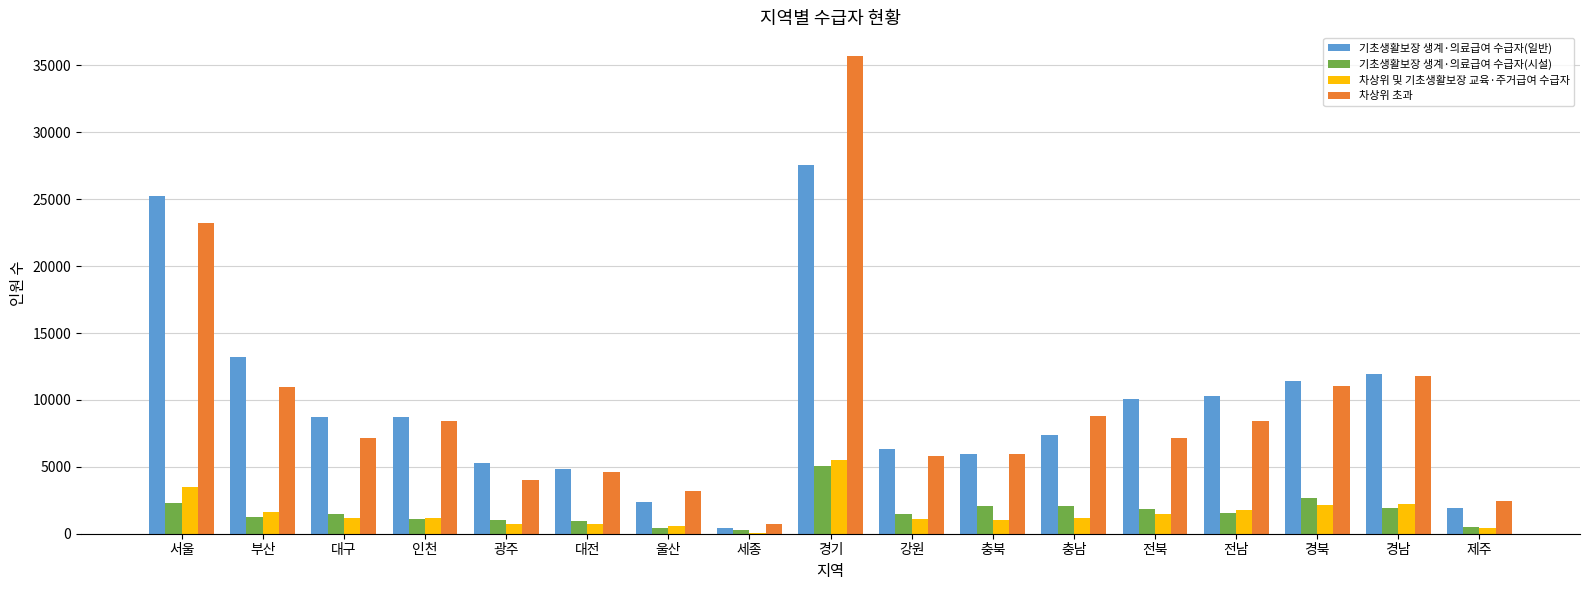

Where is 기초생활보장 생계·의료급여 수급자(시설) nearest to the value 2652?

경북